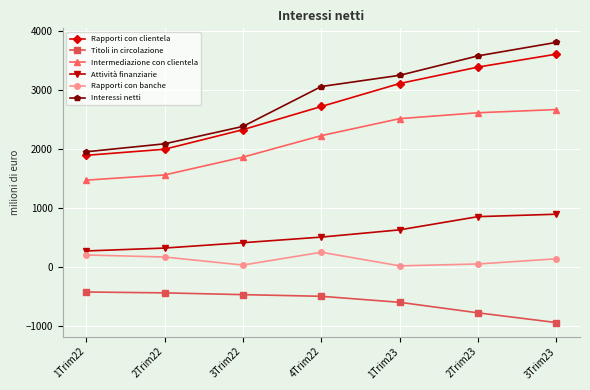

What is the difference between the second highest and second lowest values in the Attività finanziarie series?

533